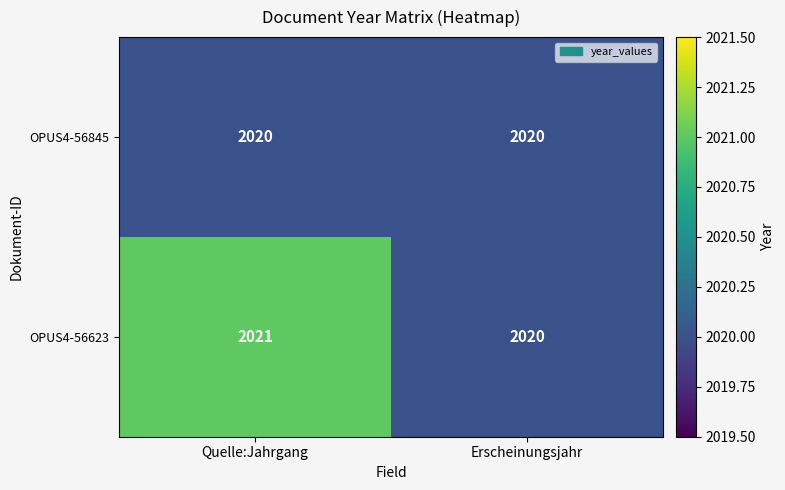

What is the sum of all OPUS4-56623 values?

4041